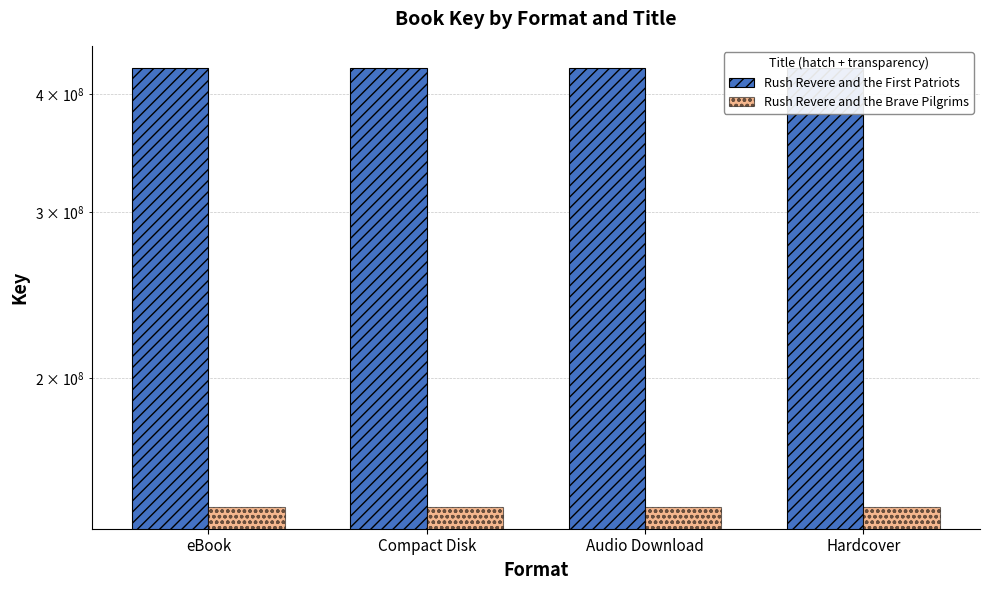

Which series has the largest range (max minus min)?

Rush Revere and the First Patriots